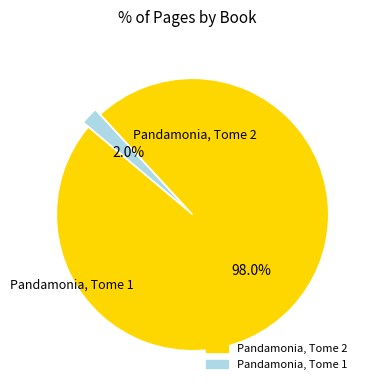

To the nearest percent, what portion does Pandamonia, Tome 1 represent?

2%